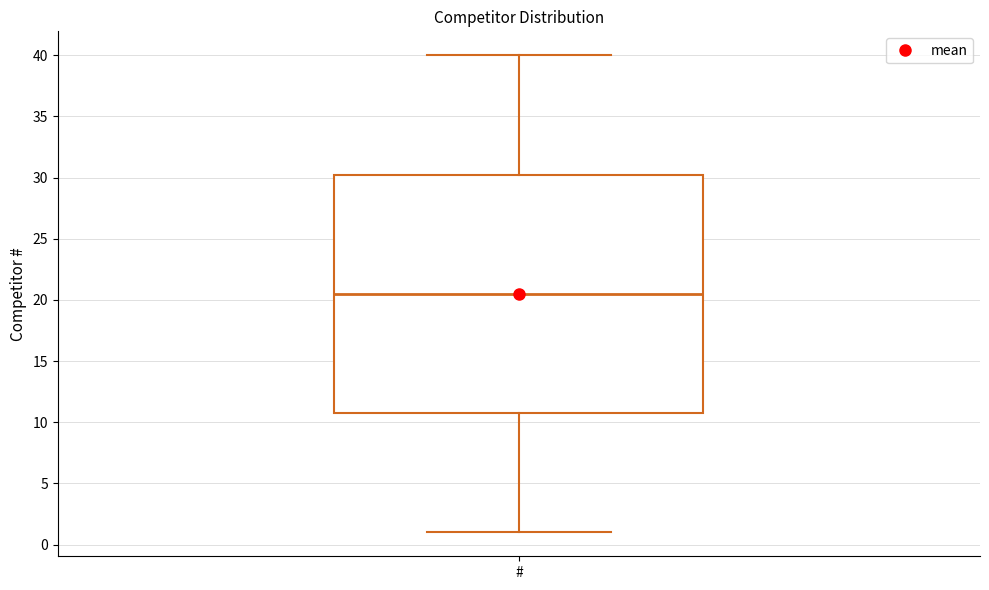

Transcribe this box plot: give where the median line is, the range the box spans, and where the two whiskers end, as read against the y-axis. The values are not printed on the chart, so give them approximately, as read against the axis.

median 20.5, box 11.0 to 30.5, whiskers 1.0 to 40.0